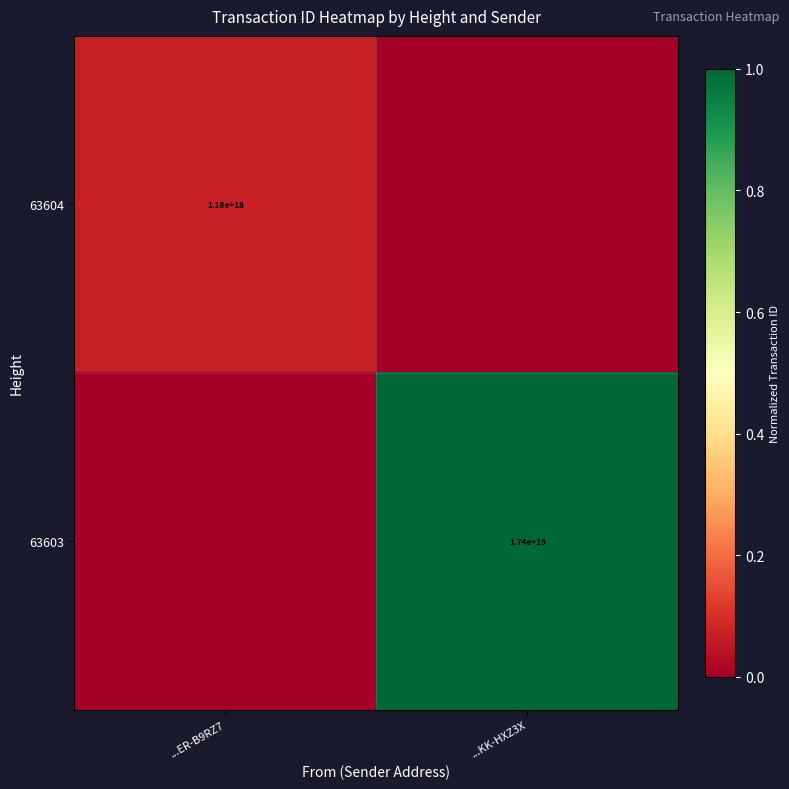

Is it true that 63604 equals 1180000000000000000 at ...ER-B9RZ7?

True